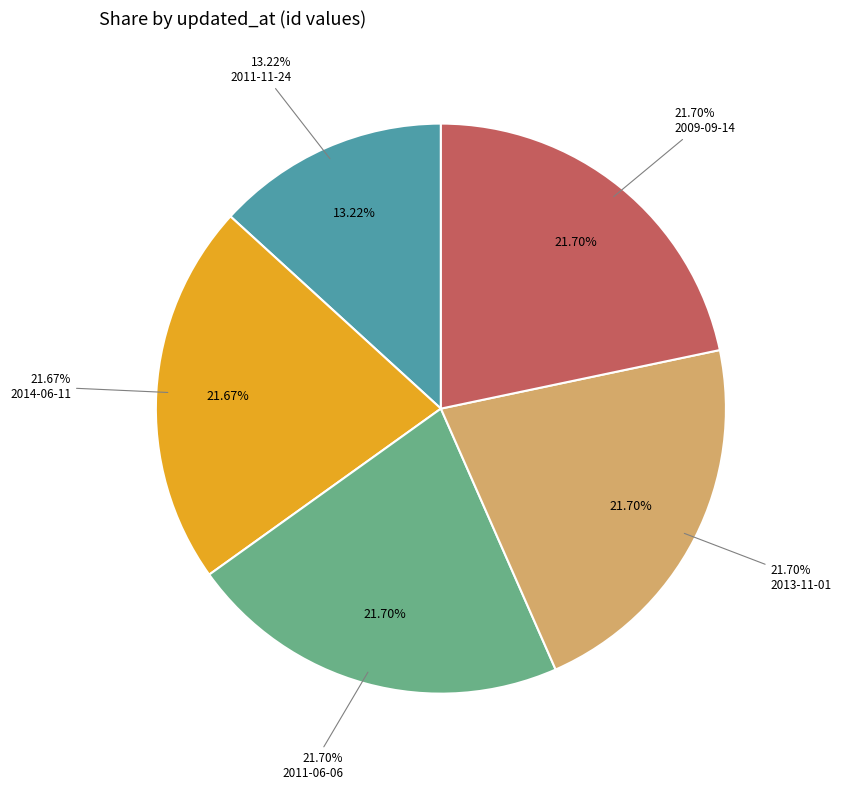

Count the number of slices in the pie.

5